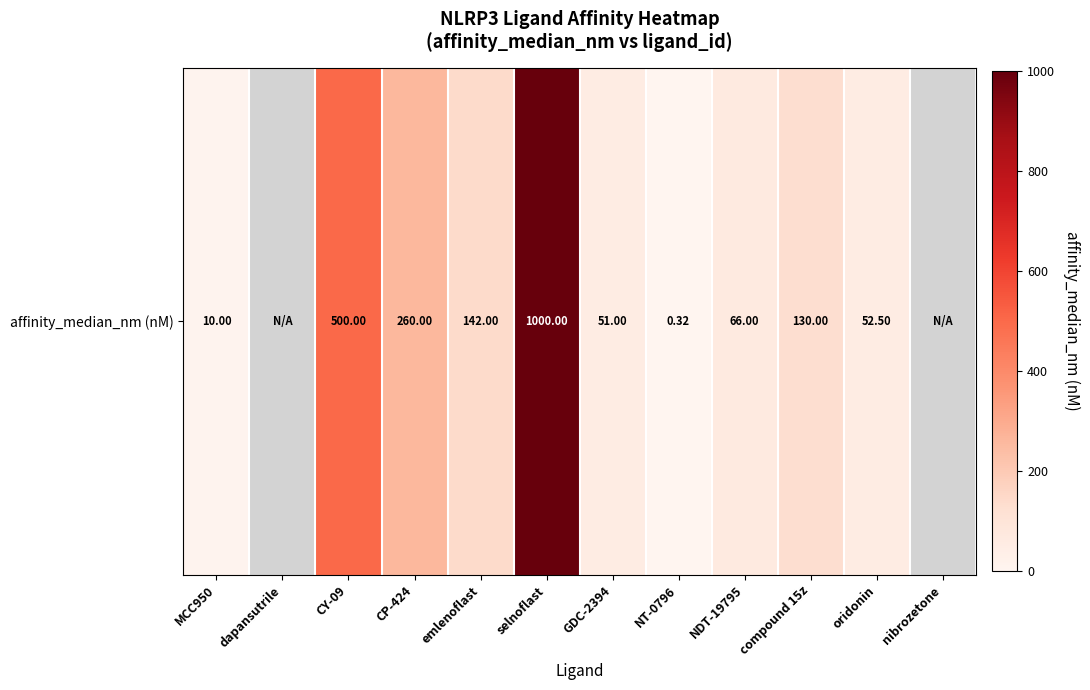

What is the difference between the maximum and minimum values?

999.7